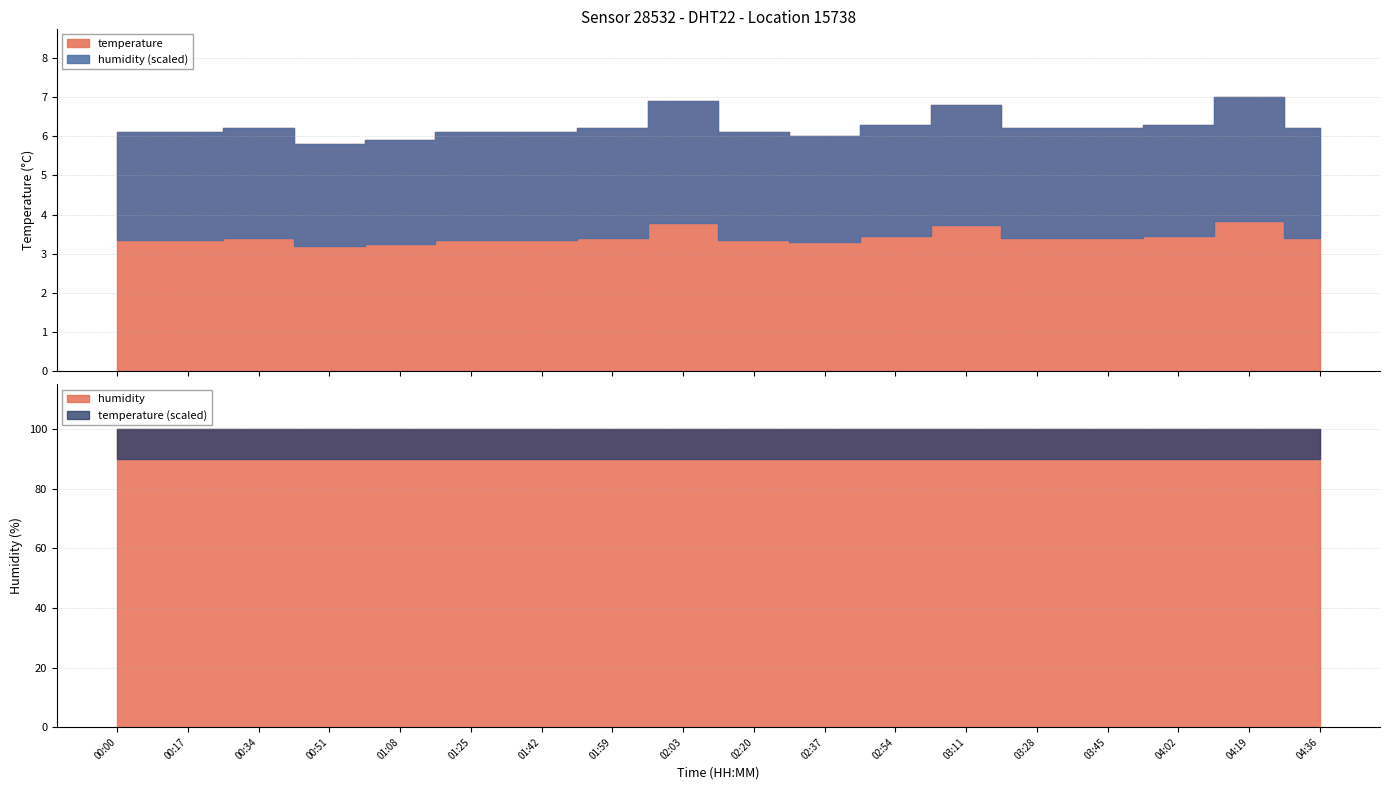

How many lines are shown in the chart?

2